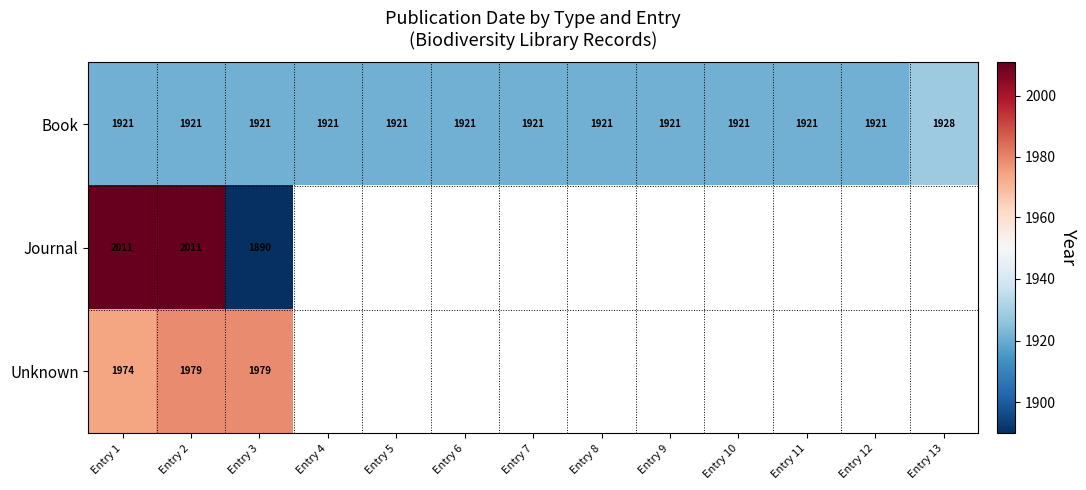

What is the total value across all series at Entry 1?

5906